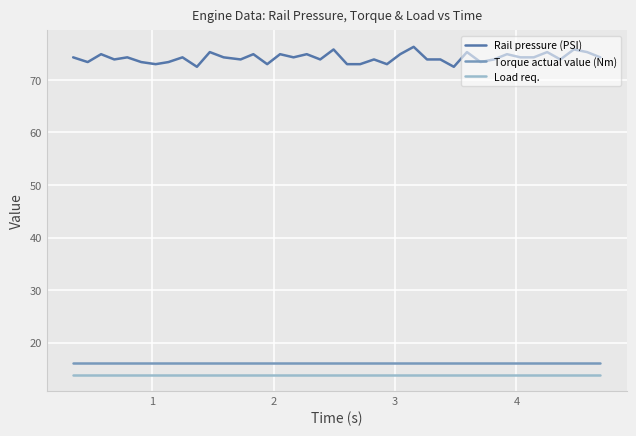

What is the lowest value of the Rail pressure (PSI) series?

72.5